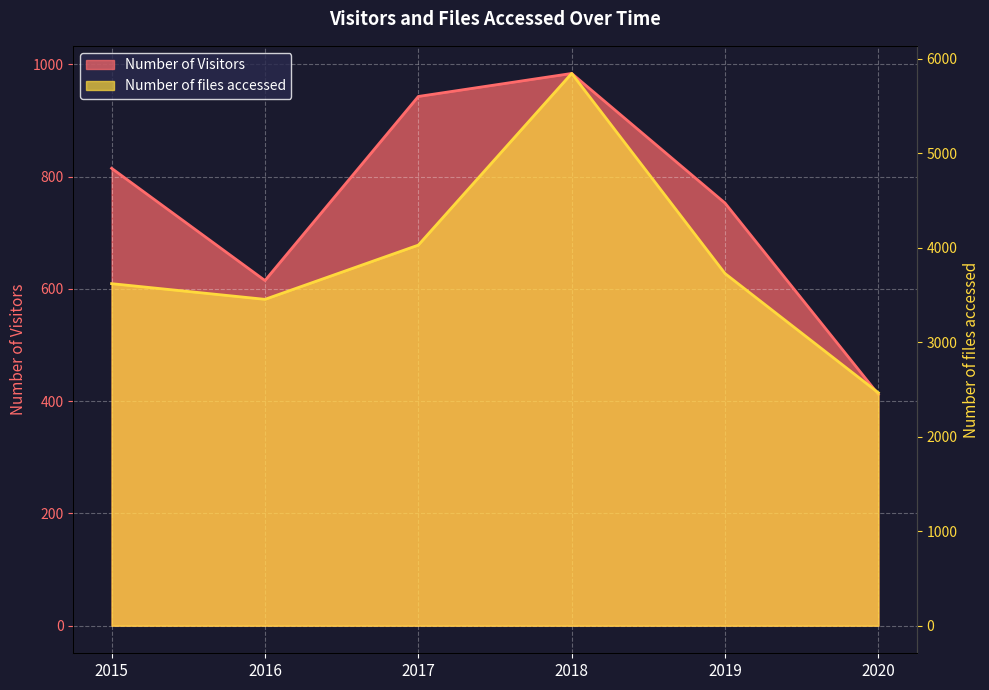

What is the average value of the Number of Visitors series?

754